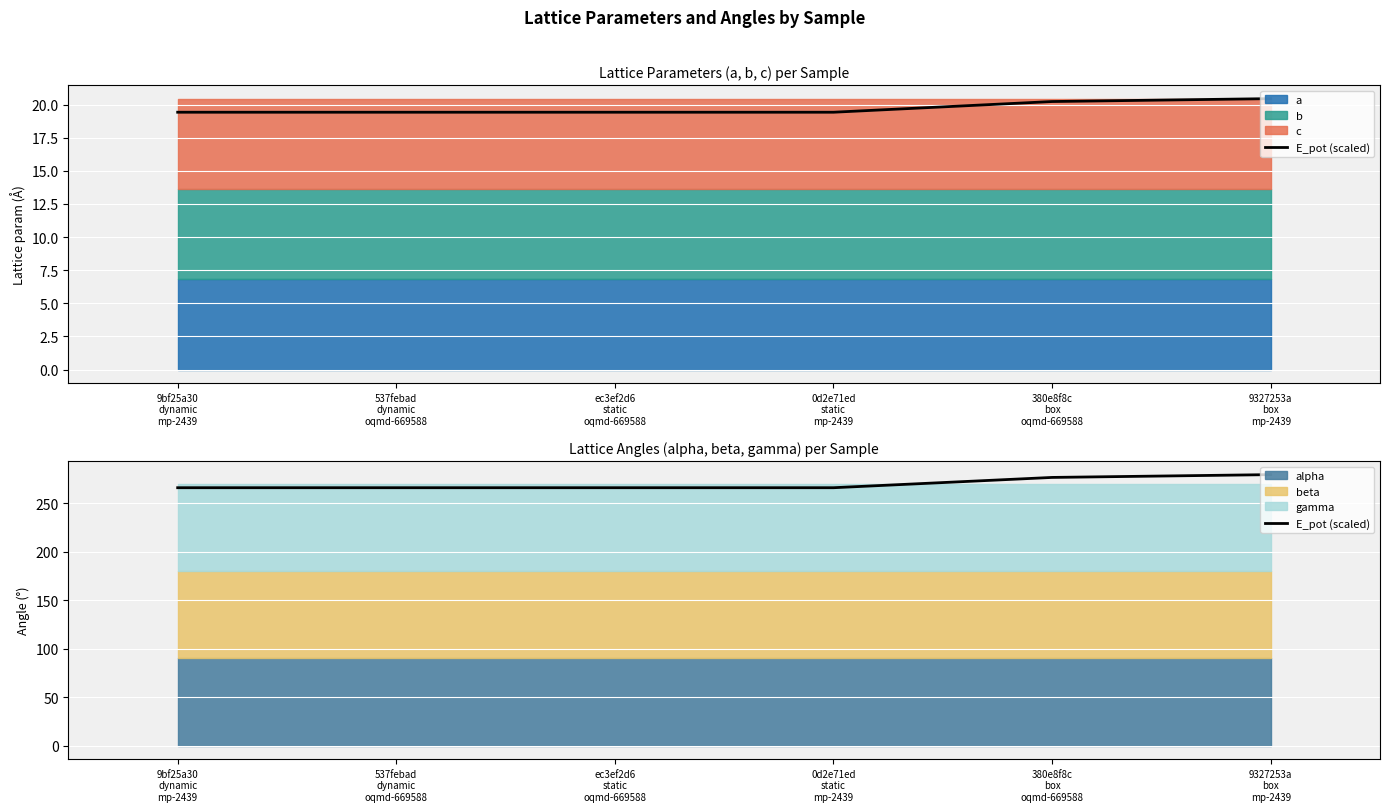

Which has a higher value, 9bf25a30
dynamic
mp-2439 or 9327253a
box
mp-2439?

9327253a
box
mp-2439